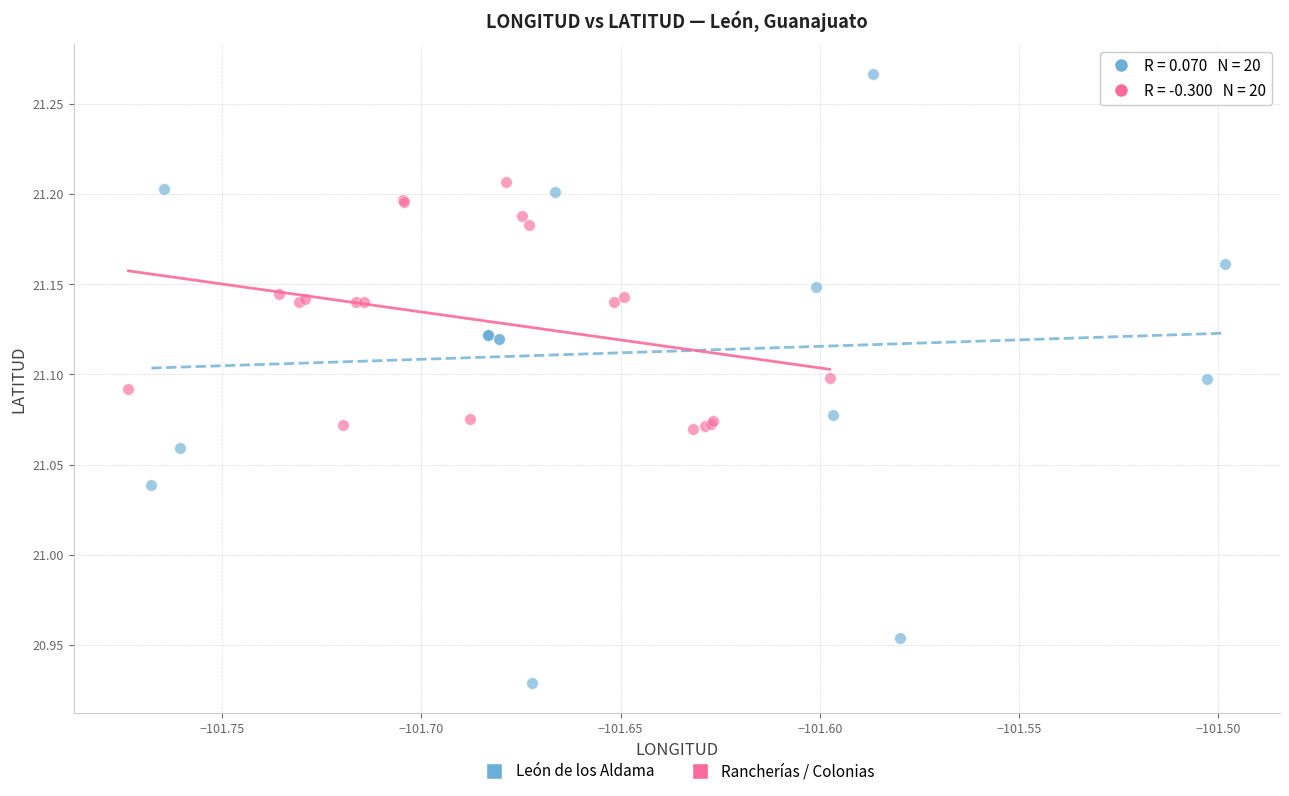

Which series has the widest spread of Y values?

León de los Aldama